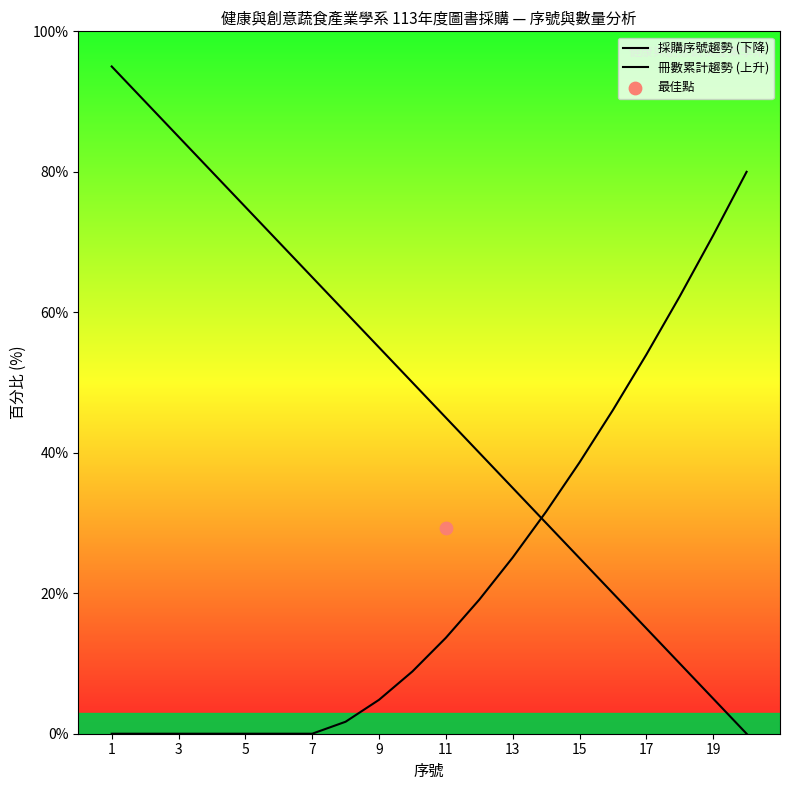

At how many categories does at least one series exceed 20?

20